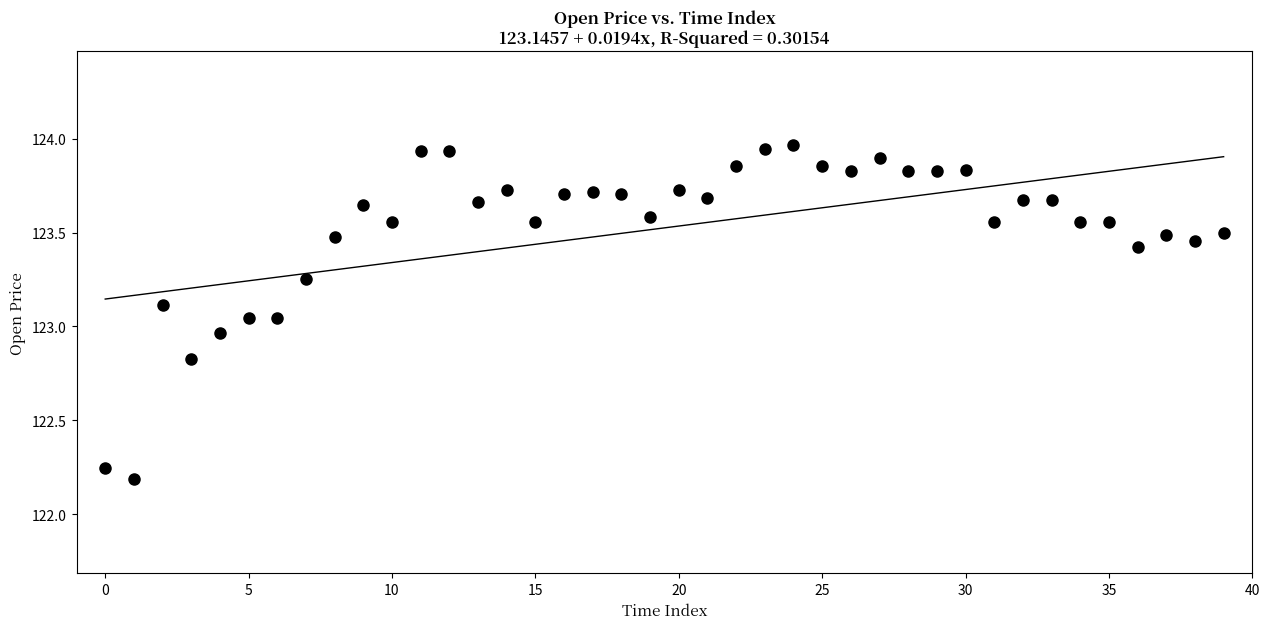

What is the range of Y values (max minus min)?

1.8